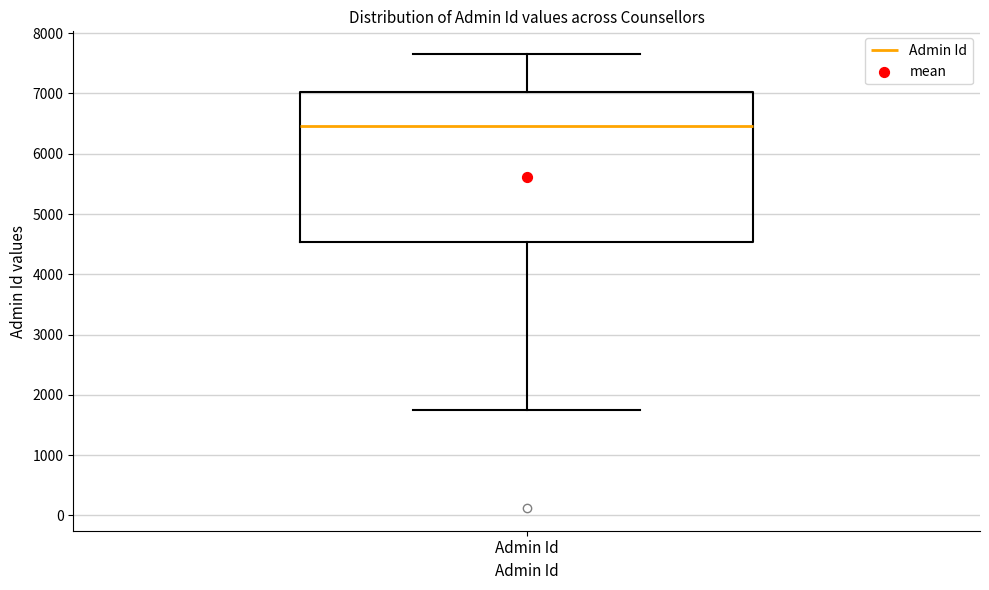

Transcribe this box plot: give where the median line is, the range the box spans, and where the two whiskers end, as read against the y-axis. The values are not printed on the chart, so give them approximately, as read against the axis.

median 6500, box 4500 to 7000, whiskers 1800 to 7700